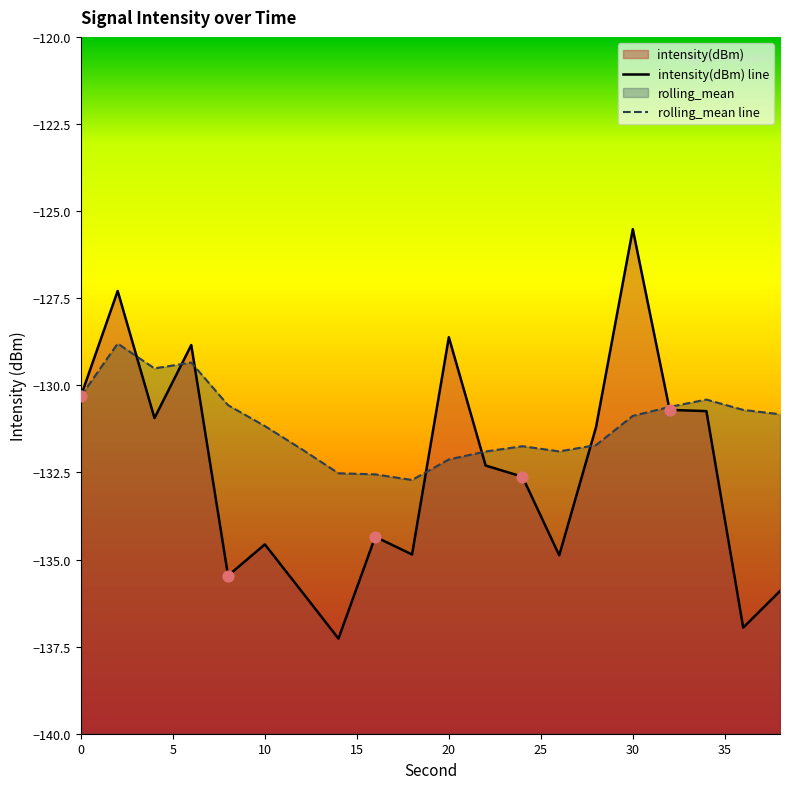

Which series reaches the minimum Y coordinate?

intensity(dBm) line